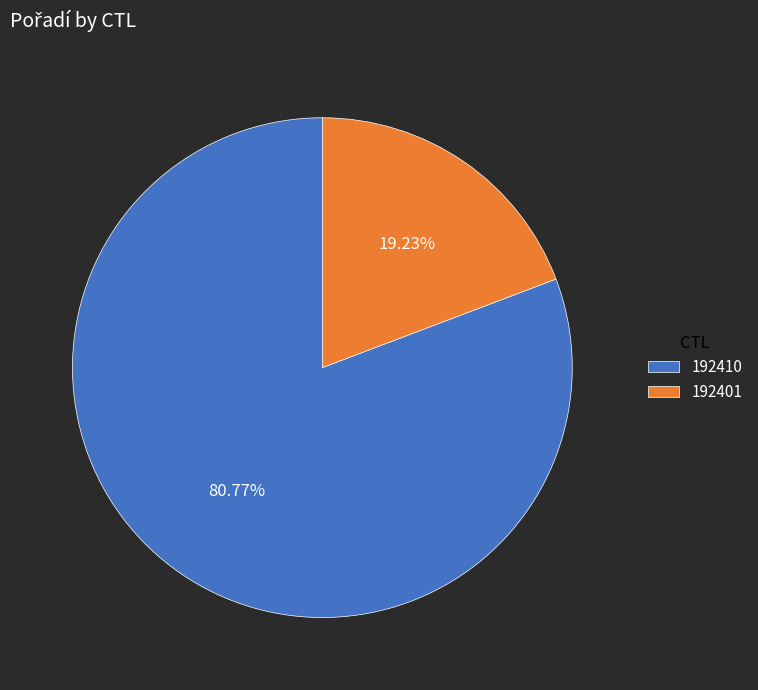

Is 192401 the majority of the pie?

No